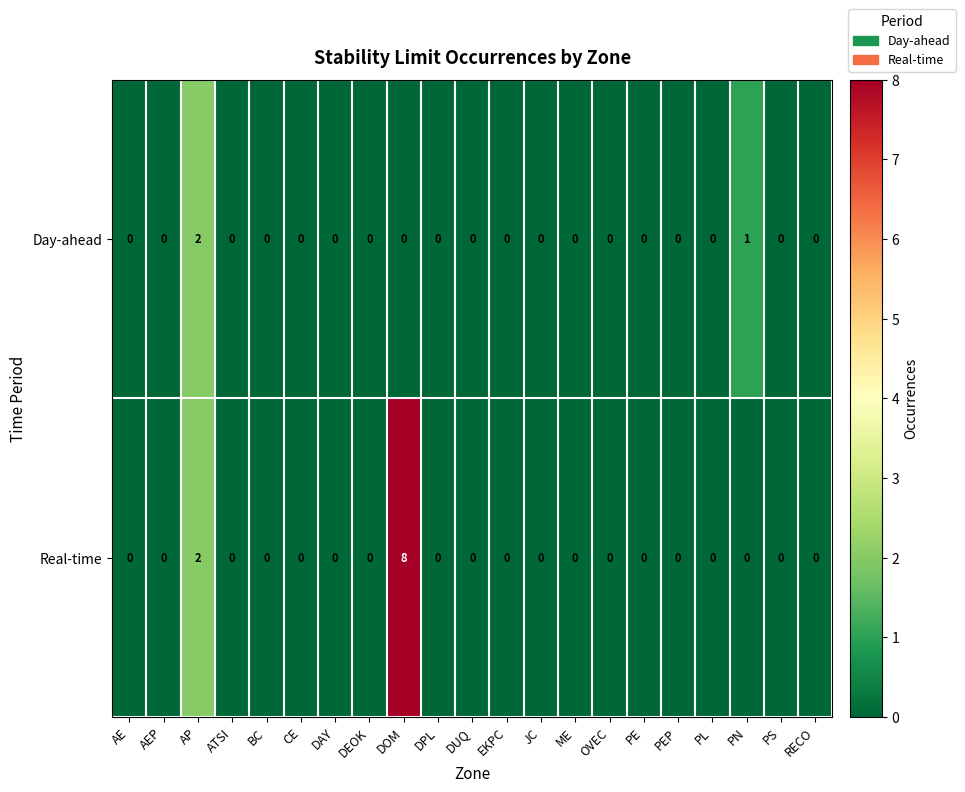

What is the sum of all Day-ahead values?

3